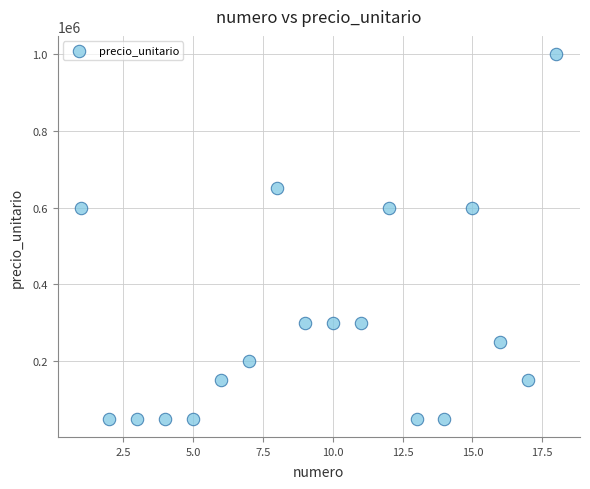

What is the range of Y values (max minus min)?

950000